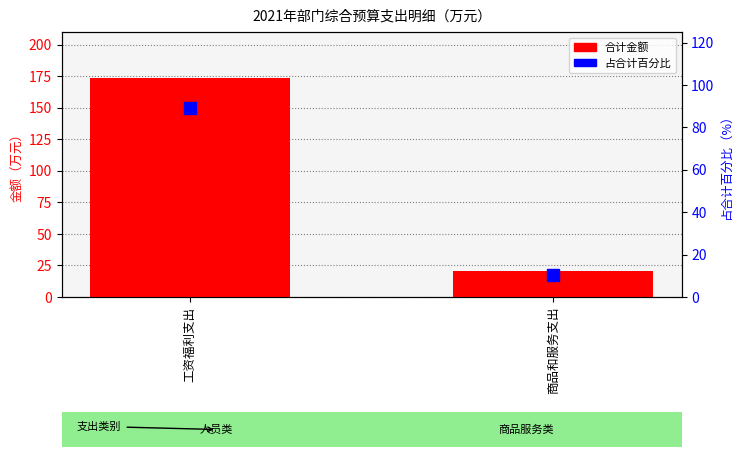

True or false: 占合计百分比 has a value of 15.0 at 商品和服务支出.

False